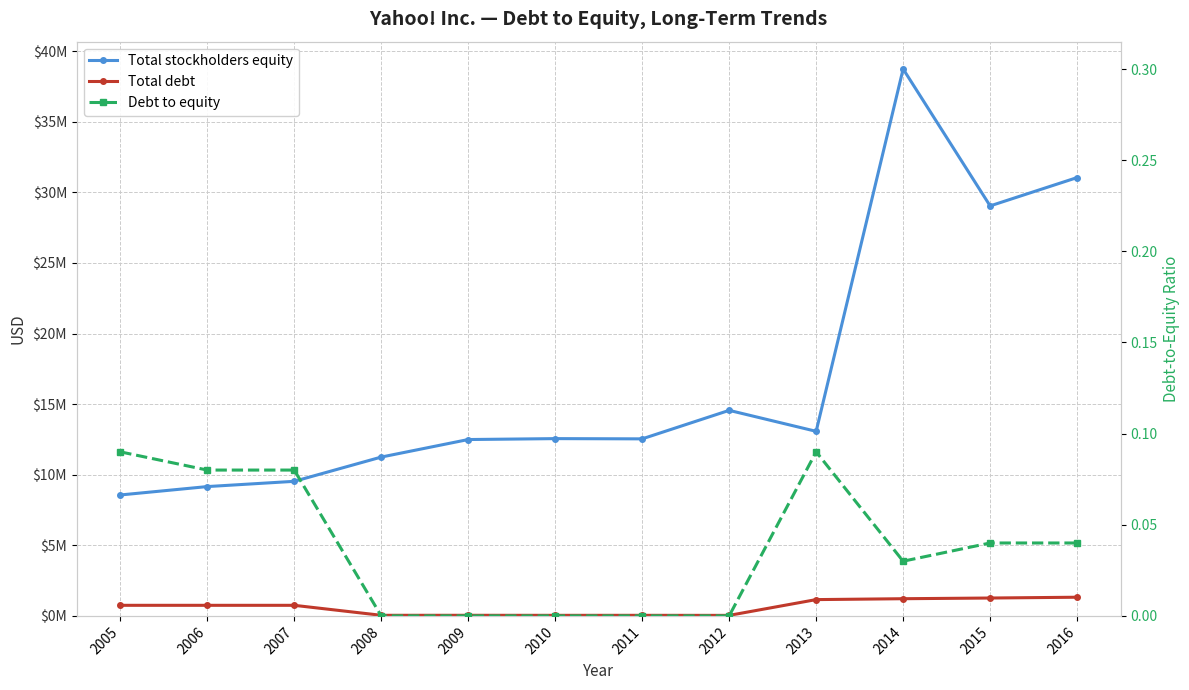

What is the average value of the Total stockholders equity series?

16881090.0